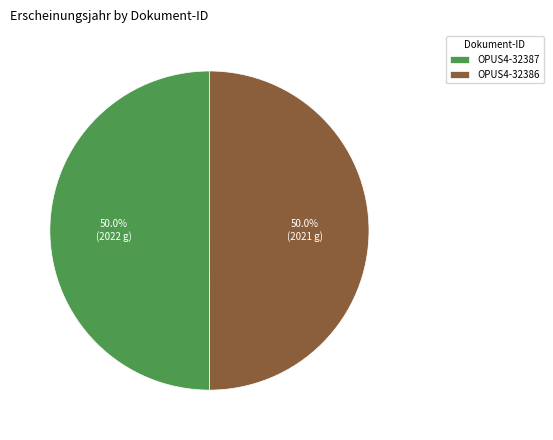

What is the ratio of the value at OPUS4-32387 to the value at OPUS4-32386?

1.0